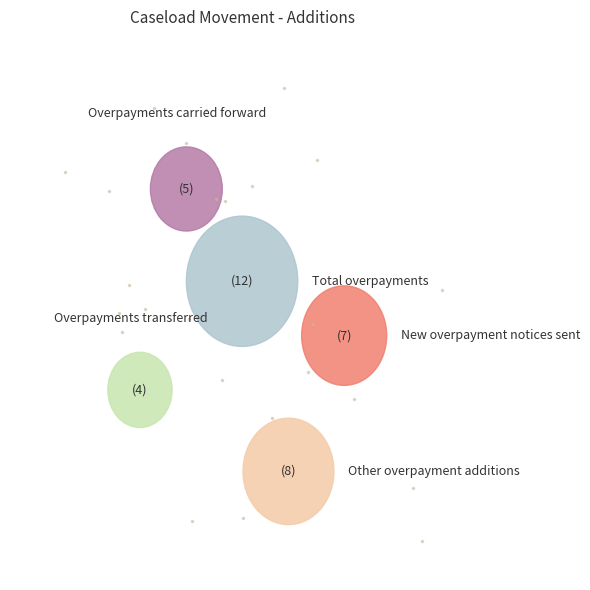

To the nearest percent, what percentage of the pie is Overpayments carried forward?

14%